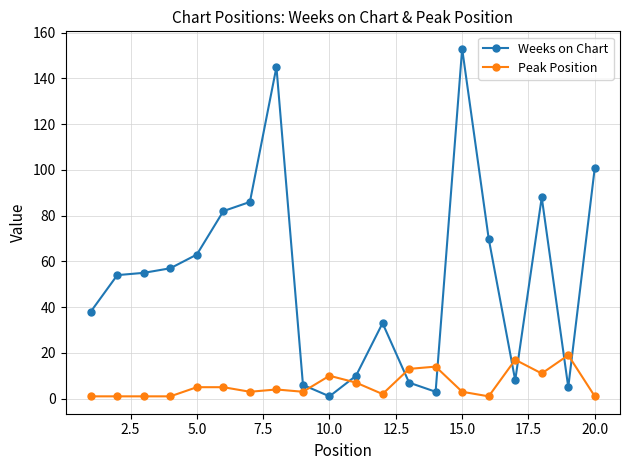

Which series has the largest total across all categories?

Weeks on Chart